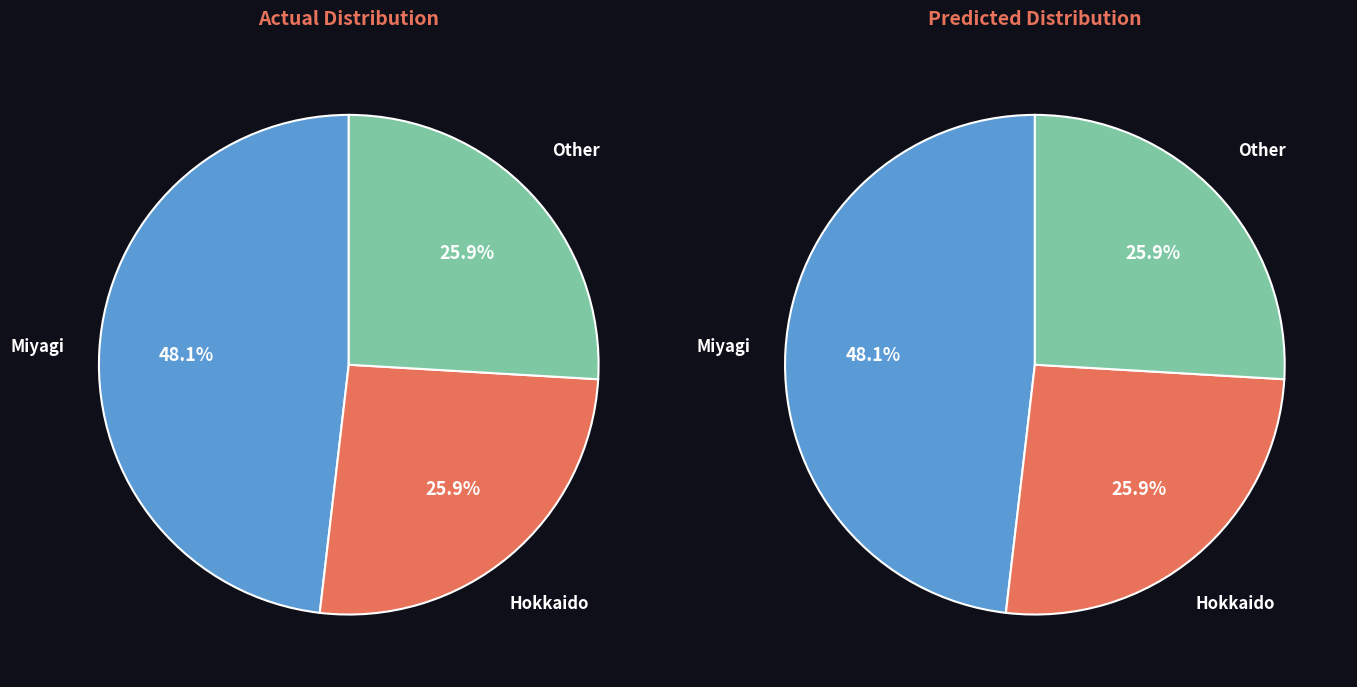

How many segments does this pie chart have?

3